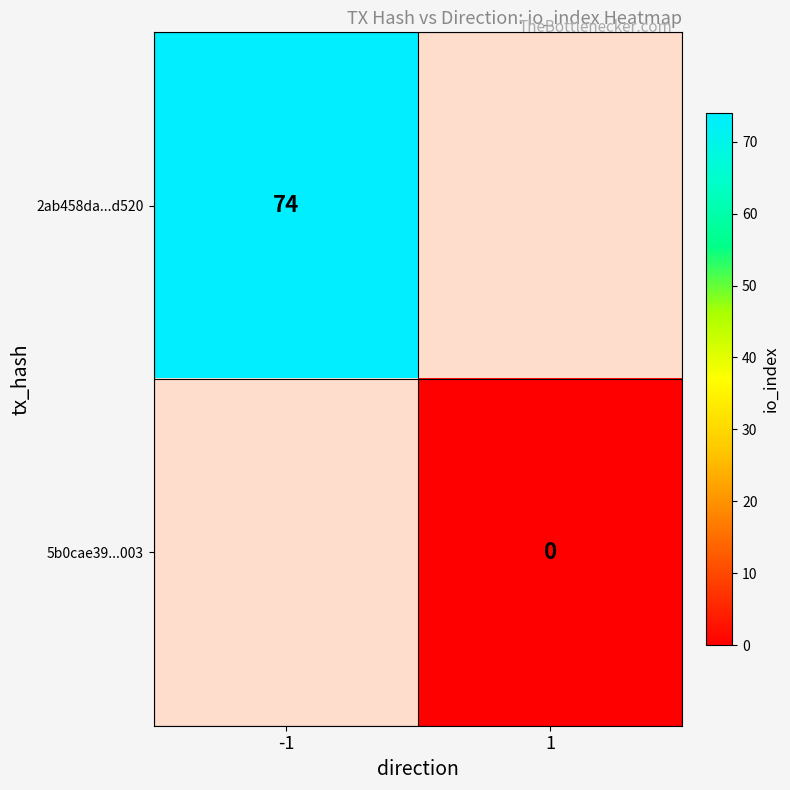

At how many categories does at least one series exceed 39?

1